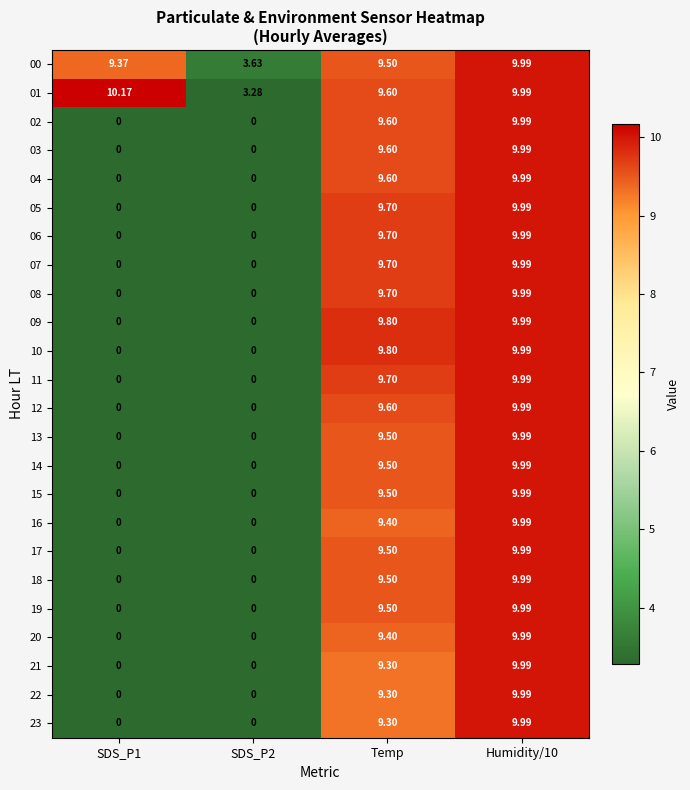

Is the value of 03 at Humidity/10 greater than the value of 07 at SDS_P2?

Yes